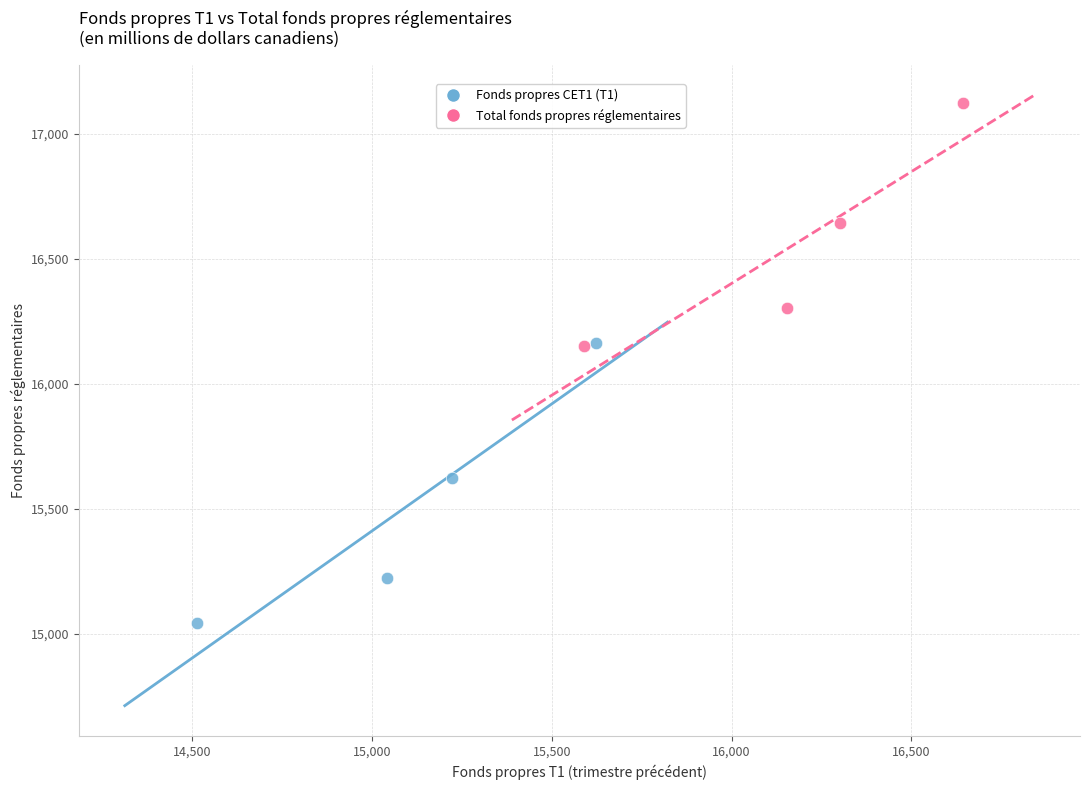

Which series has the largest Y range (max minus min)?

Fonds propres CET1 (T1)